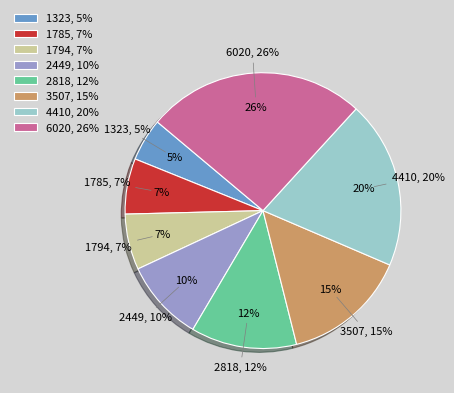

Is it true that 3507 is 15% of the pie?

True